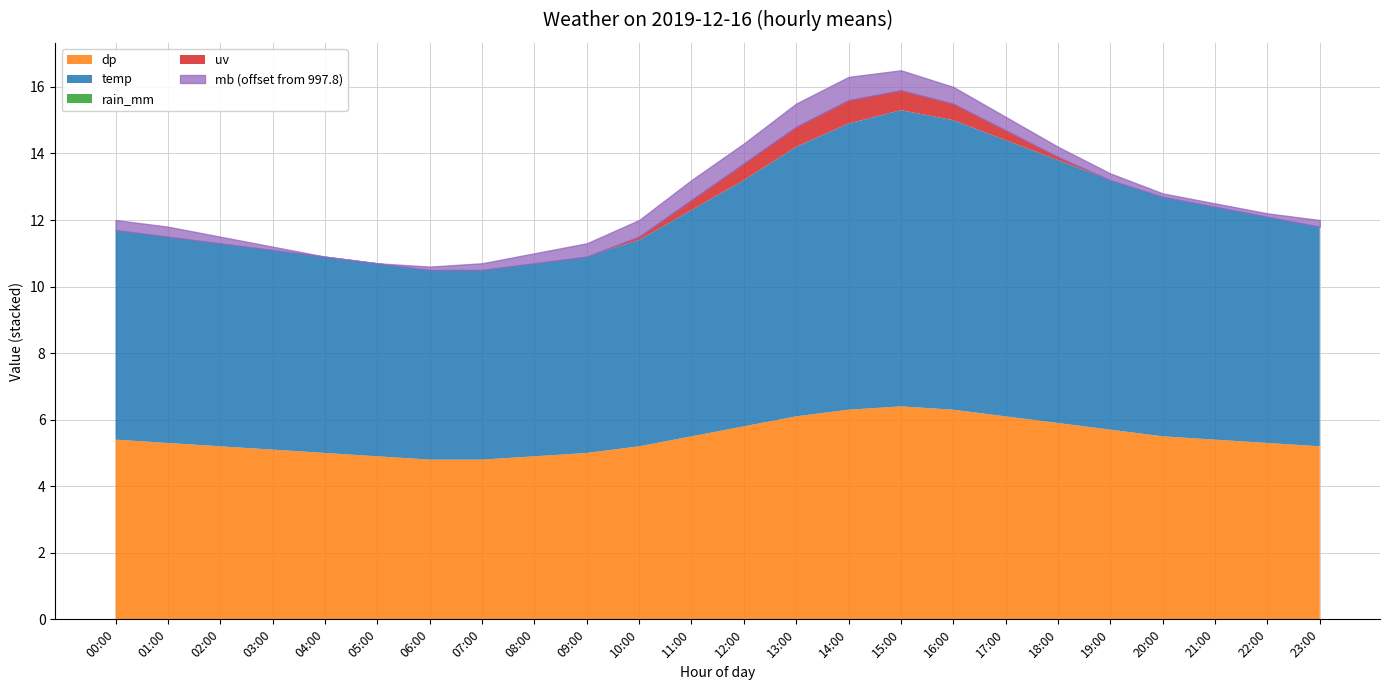

What is the highest value of the temp series?

8.9